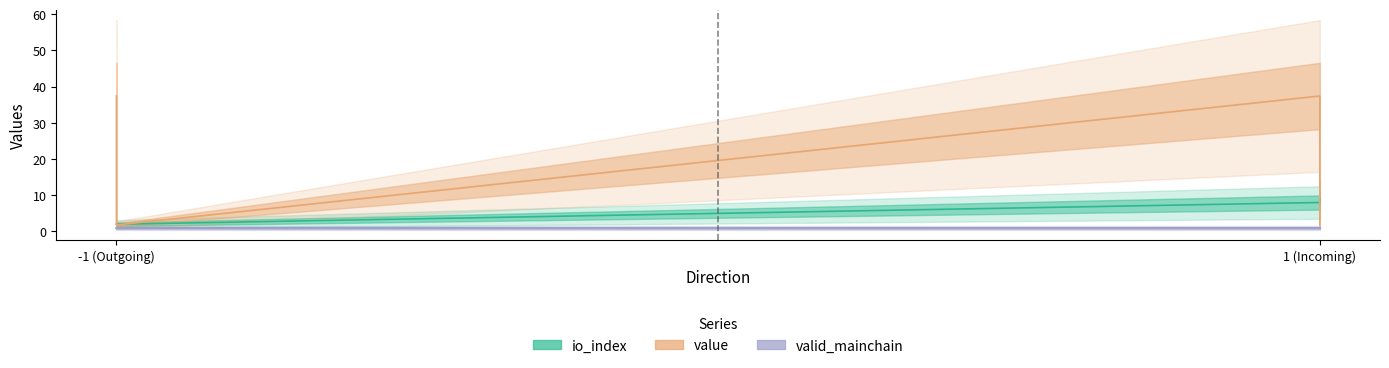

Where is value nearest to the value 5?

-1 (Outgoing)